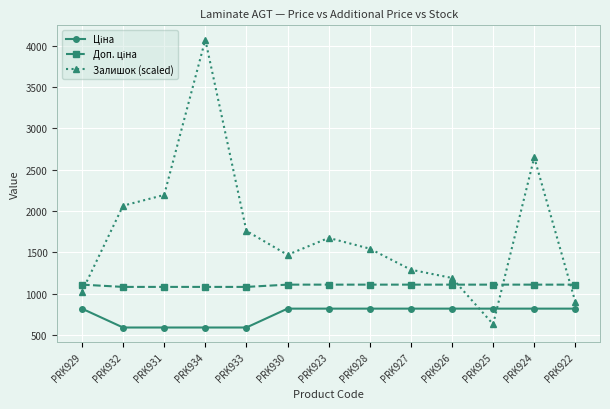

Rank the categories by Залишок (scaled) value from lowest to highest.

PRK925, PRK922, PRK929, PRK926, PRK927, PRK930, PRK928, PRK923, PRK933, PRK932, PRK931, PRK924, PRK934